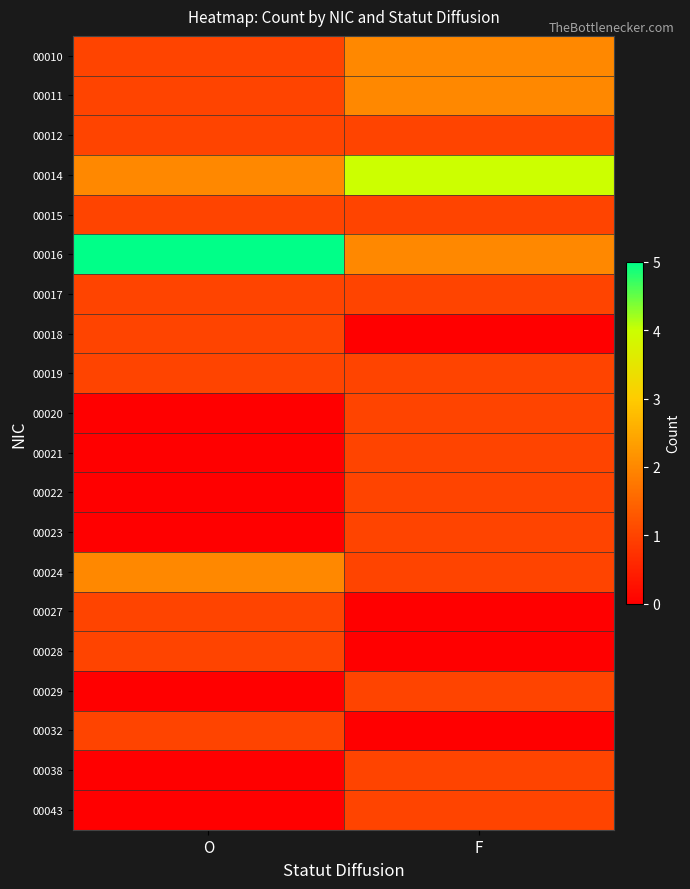

Reading right to left, what are all the values shown in this chart?

00010: F=2	O=1
00011: F=2	O=1
00012: F=1	O=1
00014: F=4	O=2
00015: F=1	O=1
00016: F=2	O=5
00017: F=1	O=1
00018: F=0	O=1
00019: F=1	O=1
00020: F=1	O=0
00021: F=1	O=0
00022: F=1	O=0
00023: F=1	O=0
00024: F=1	O=2
00027: F=0	O=1
00028: F=0	O=1
00029: F=1	O=0
00032: F=0	O=1
00038: F=1	O=0
00043: F=1	O=0